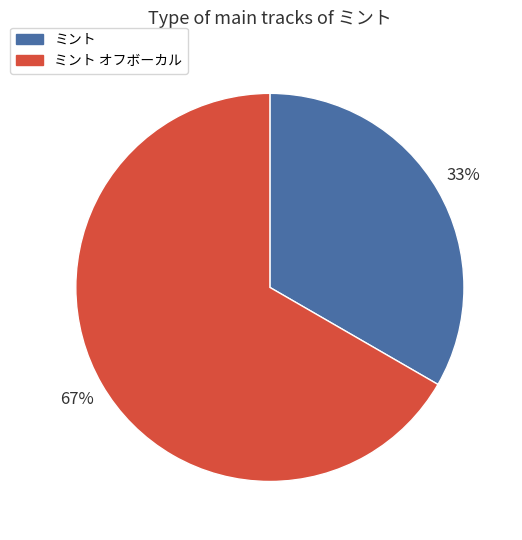

To the nearest percent, what is the combined percentage of ミント and ミント オフボーカル?

100%